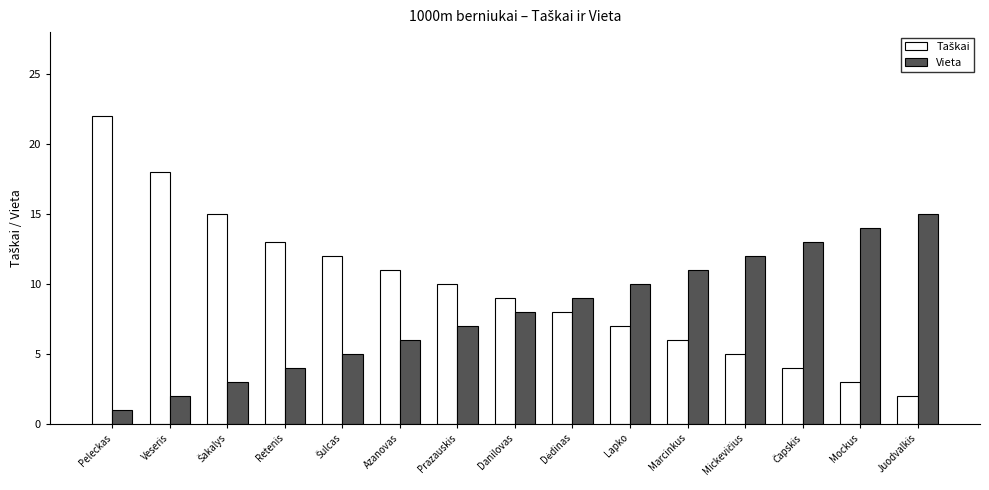

What is the difference between the second highest and minimum values in the Vieta series?

13